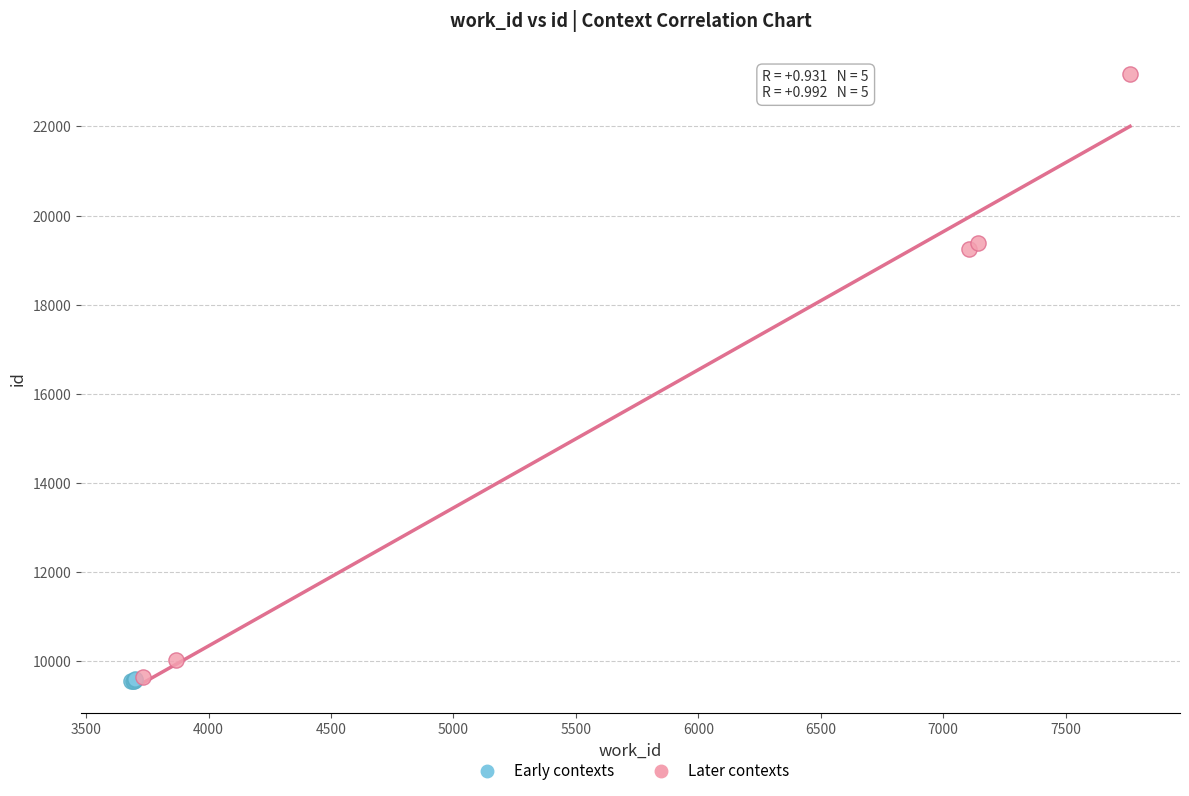

Which series has the widest spread of Y values?

Later contexts